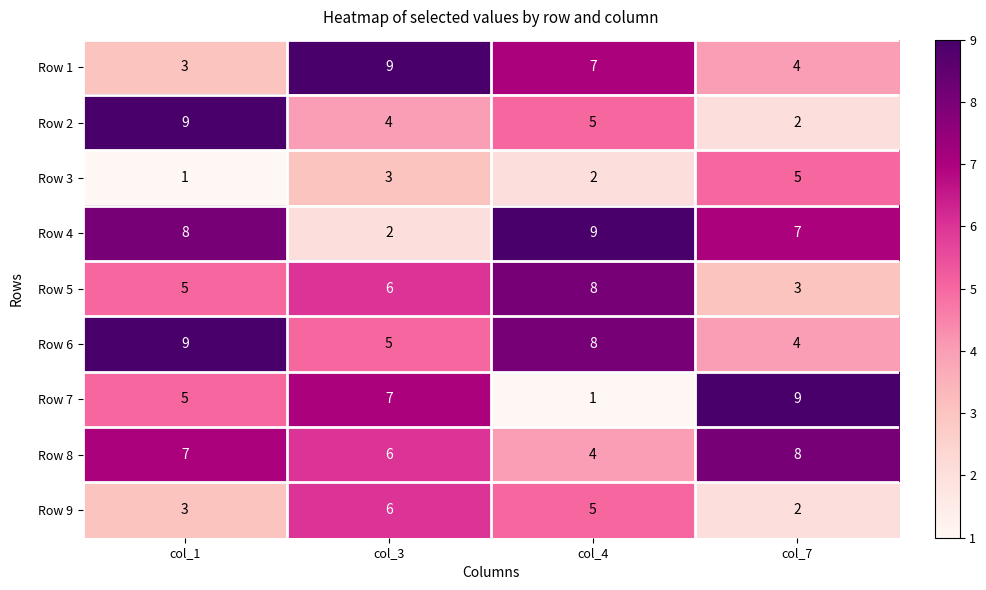

What is the total value across all series at col_1?

50